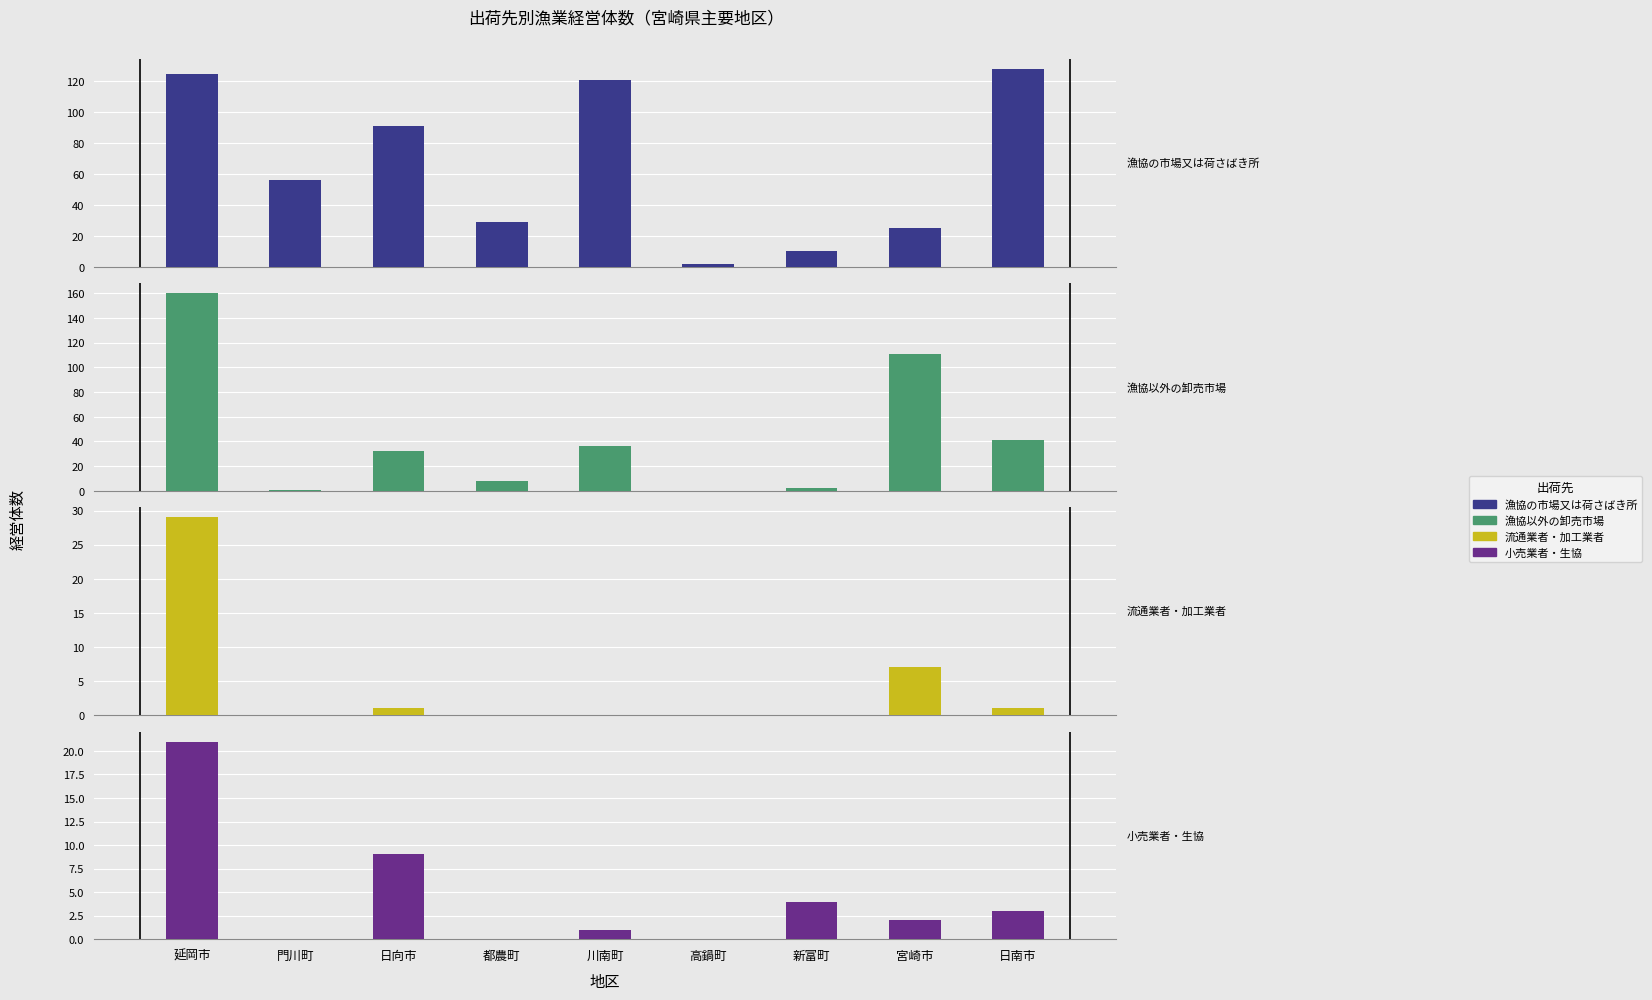

How many data points in 小売業者・生協 are less than 2?

4